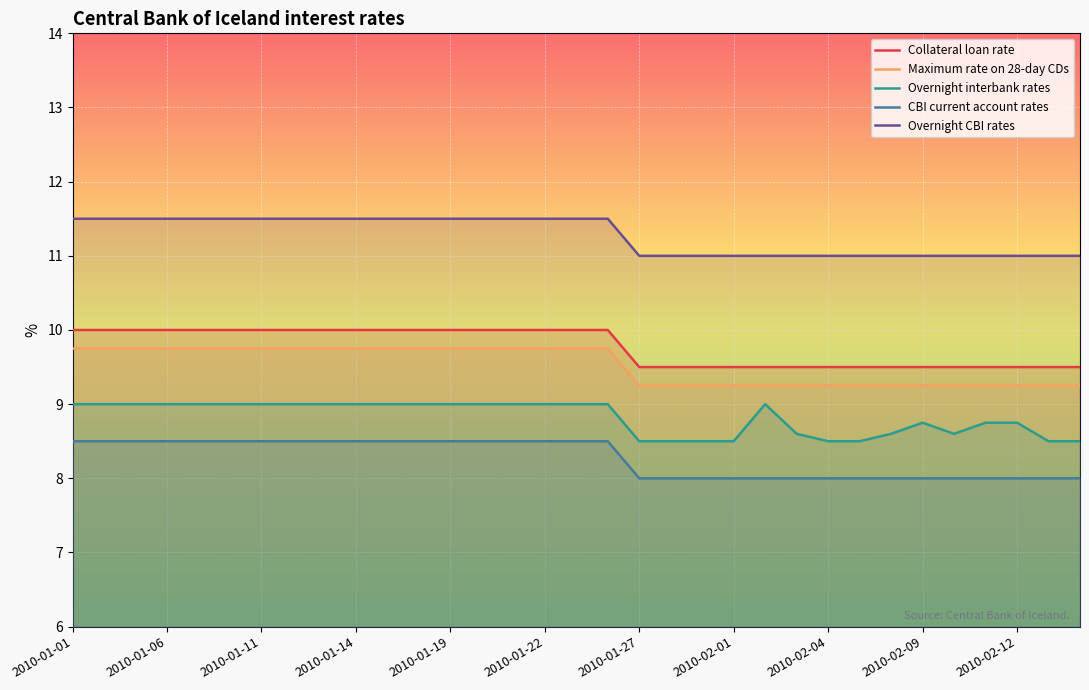

Rank the series by their maximum value, from highest to lowest.

Overnight CBI rates, Collateral loan rate, Maximum rate on 28-day CDs, Overnight interbank rates, CBI current account rates